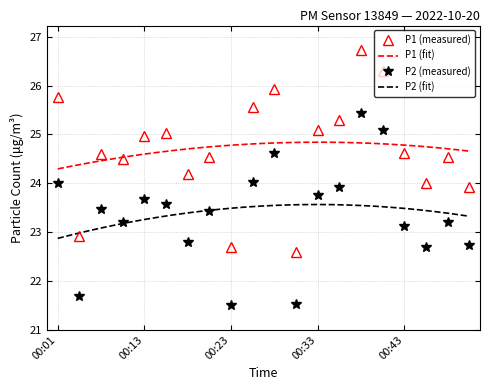

True or false: P1 has more than 2 interior local peaks.

True